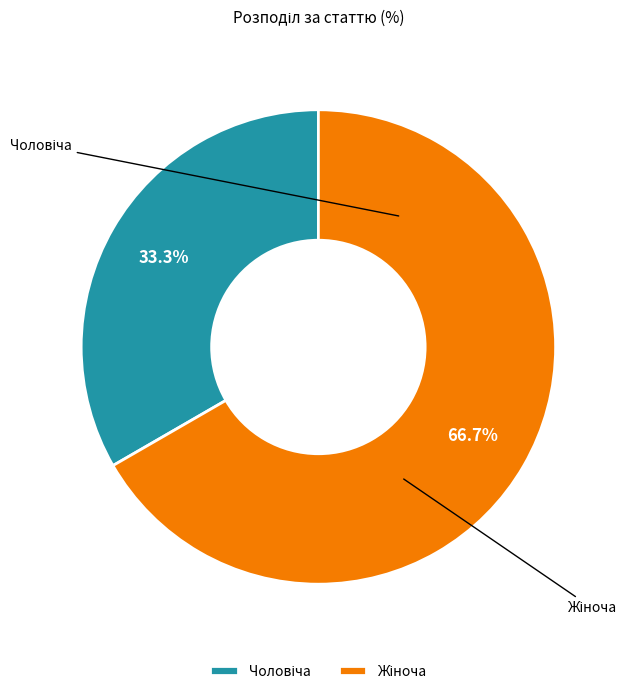

Does any single category account for the majority?

Yes